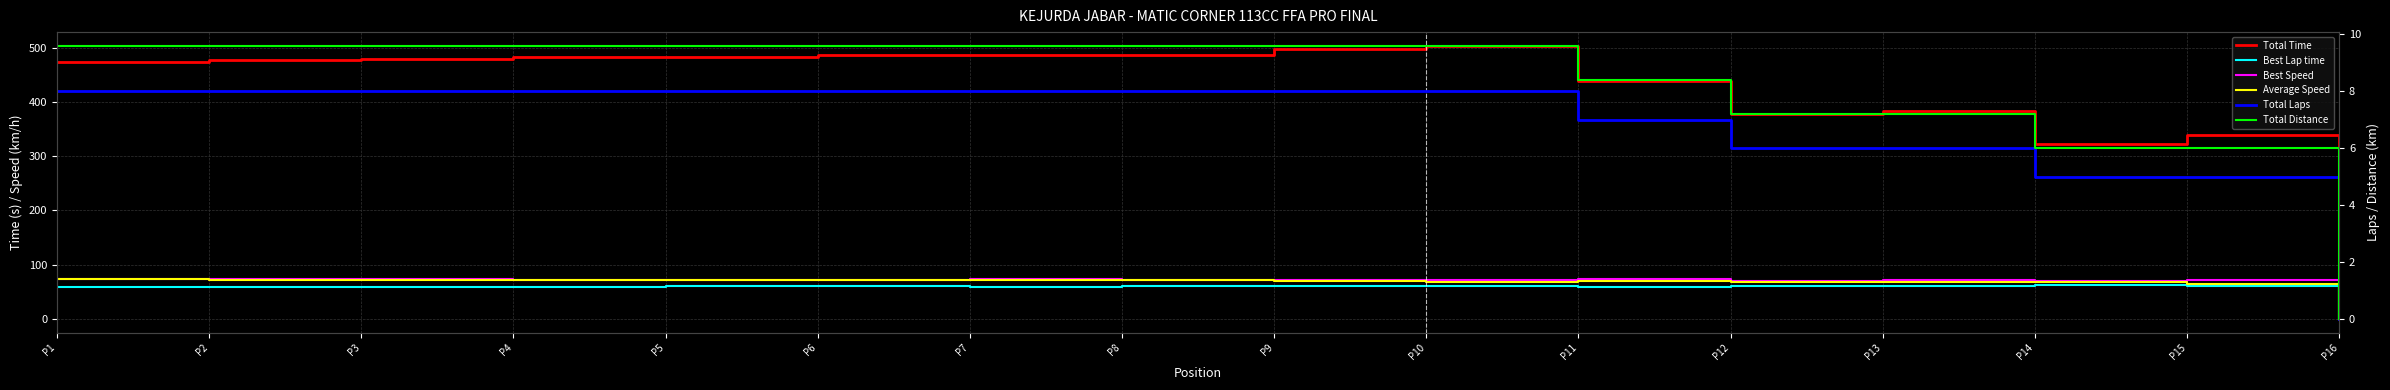

True or false: Total Time and Total Laps cross at least once.

False